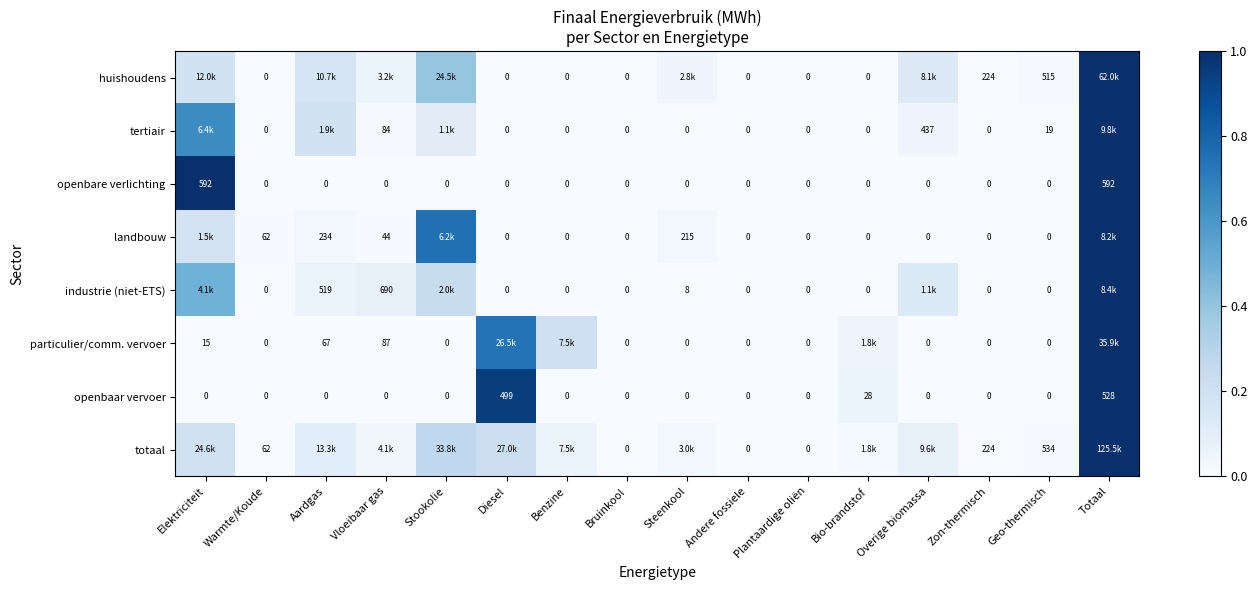

At which label does openbaar vervoer reach its peak?

Totaal